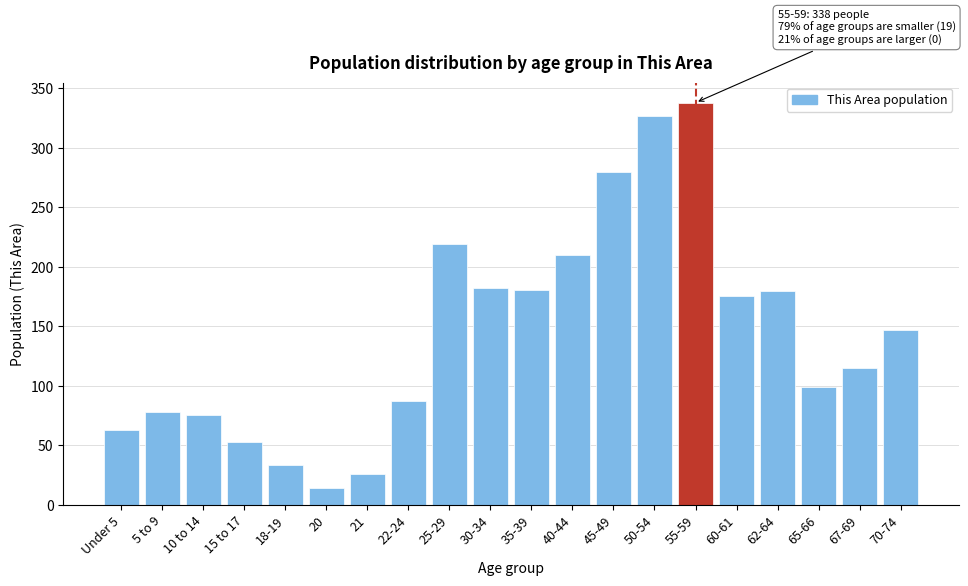

Is it true that the value at 40-44 is 313?

False